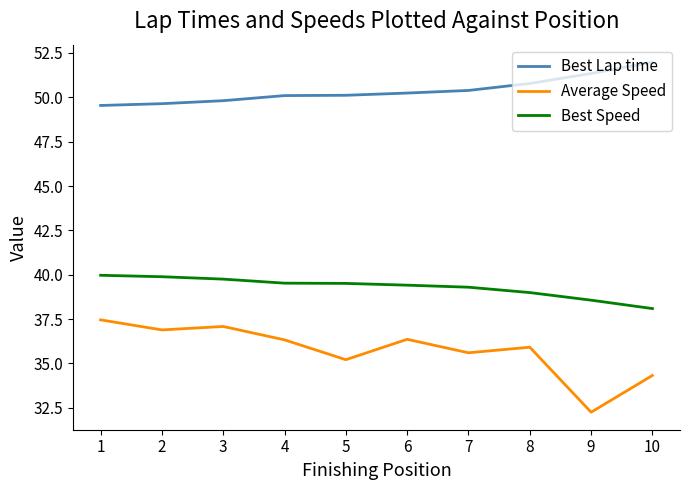

Is it true that Best Lap time equals 50.8 at 8?

True